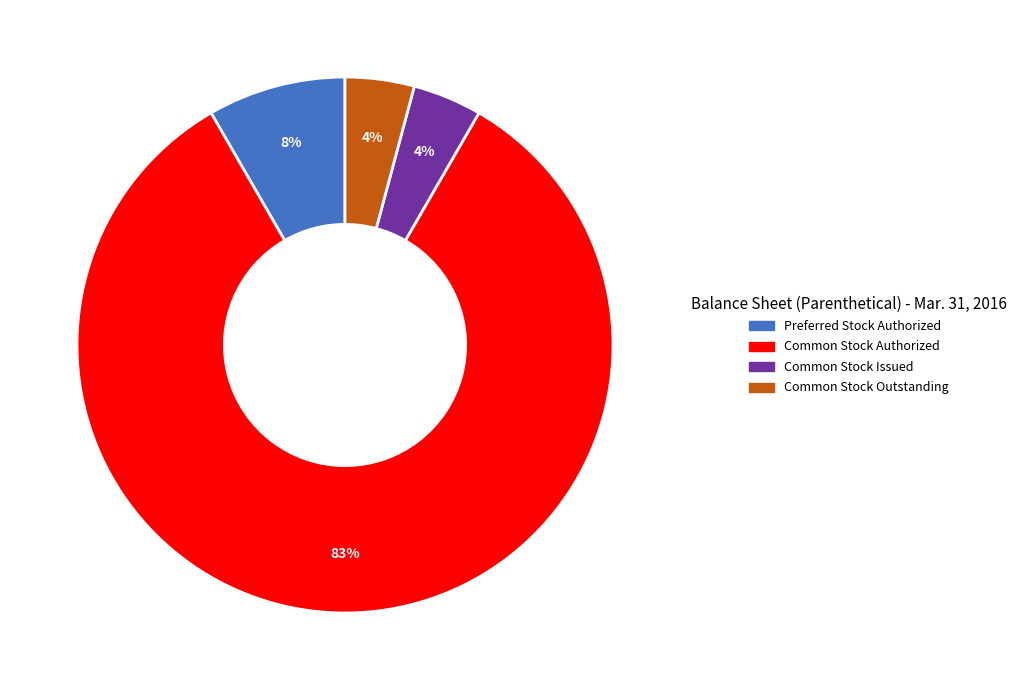

Which slice is the largest?

Common Stock Authorized